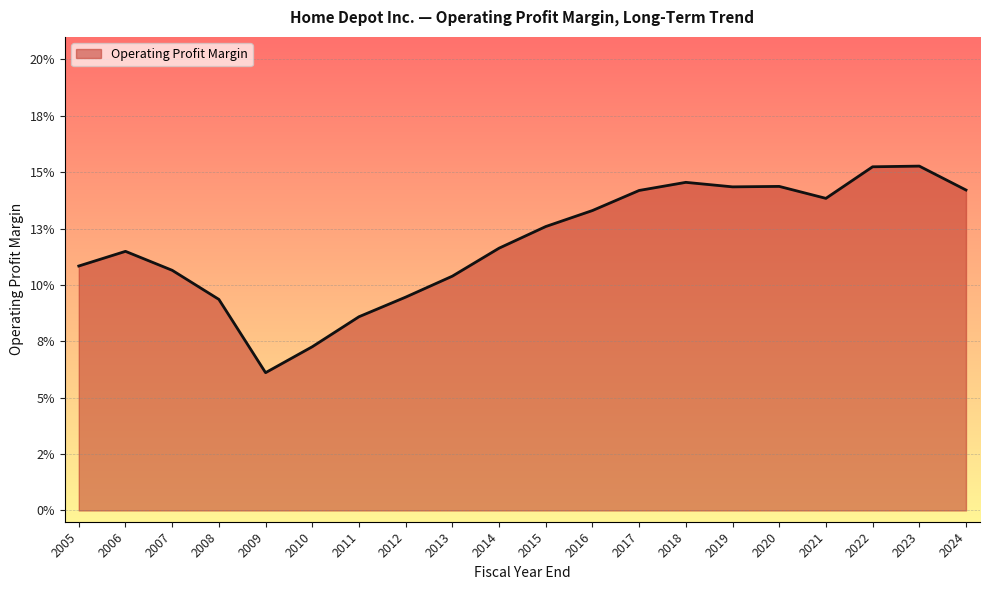

Does the chart have visible grid lines?

Yes